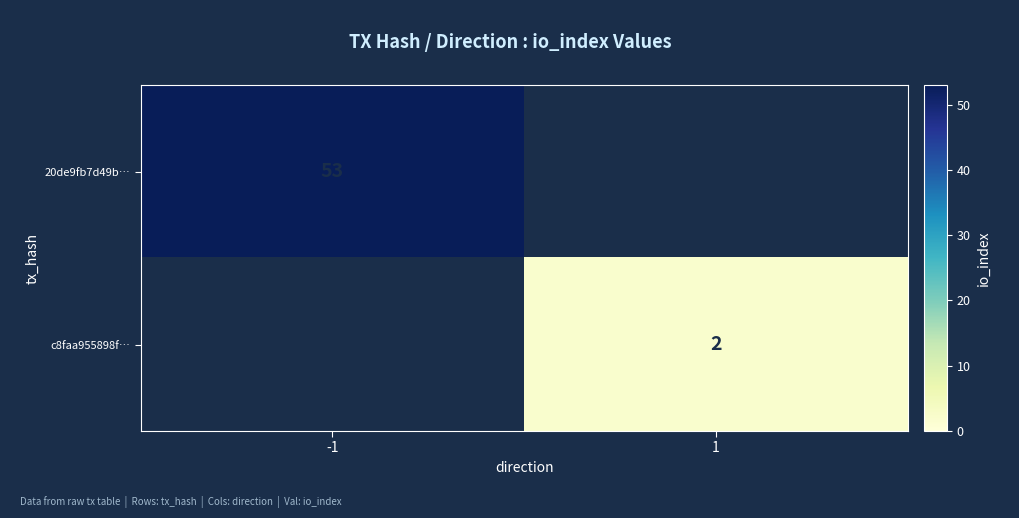

Is the value of c8faa955898f… at 1 greater than the value of 20de9fb7d49b… at -1?

No